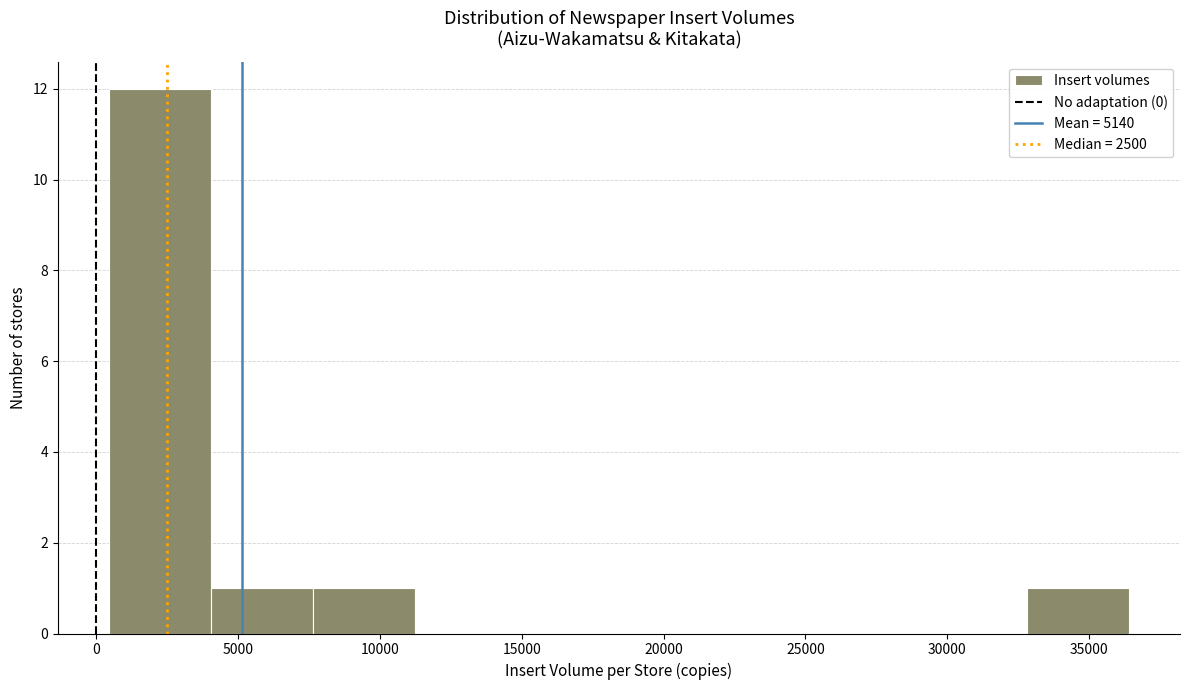

What is the height of the bar covering 33000 to 36500 on the x-axis? Neither the bar edges nor the heights are printed on the chart, so give them approximately, as read against the axes.

1